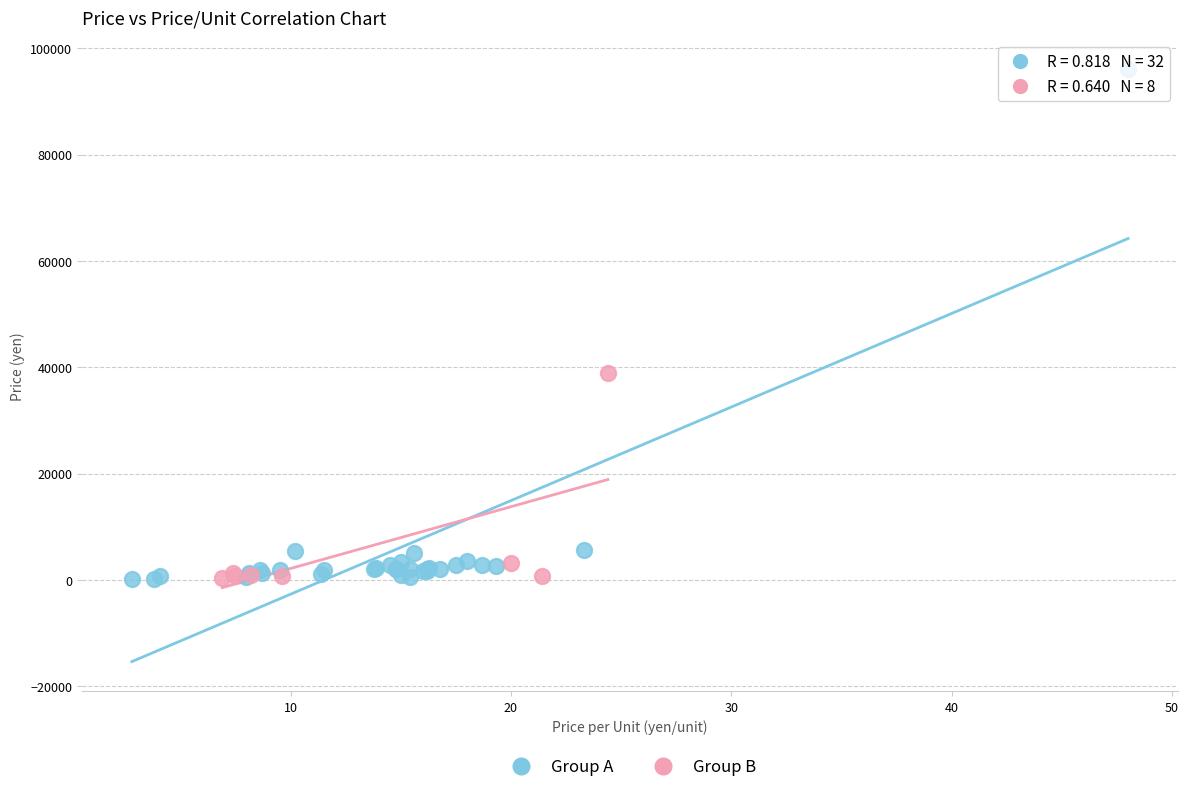

Which series has the widest spread of Y values?

Group A